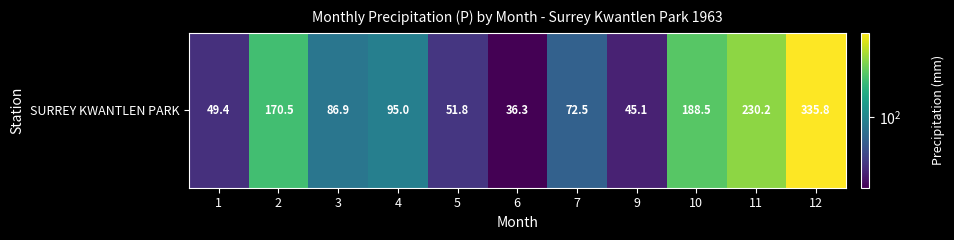

Reading left to right, transcribe all the data shown in this chart.

1=49.4	2=170.5	3=86.9	4=95.0	5=51.8	6=36.3	7=72.5	9=45.1	10=188.5	11=230.2	12=335.8